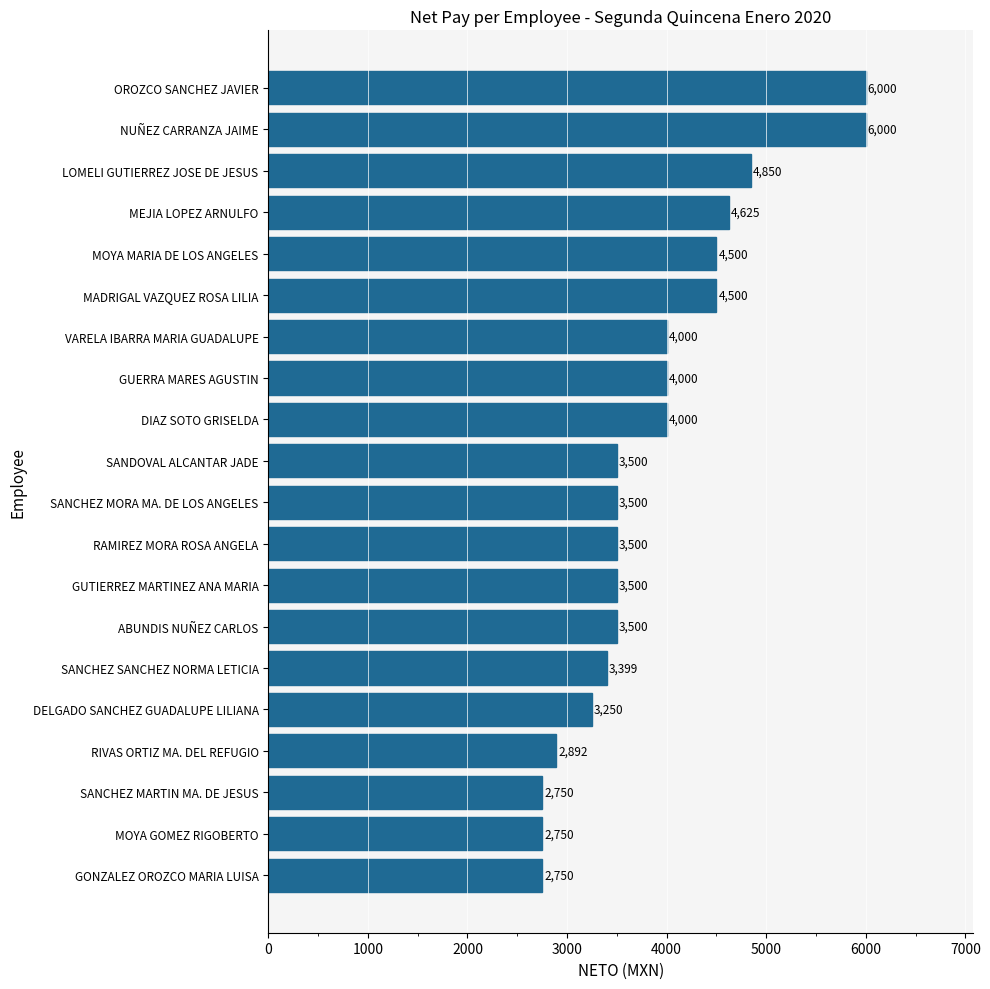

What is the greatest value displayed?

6000.0